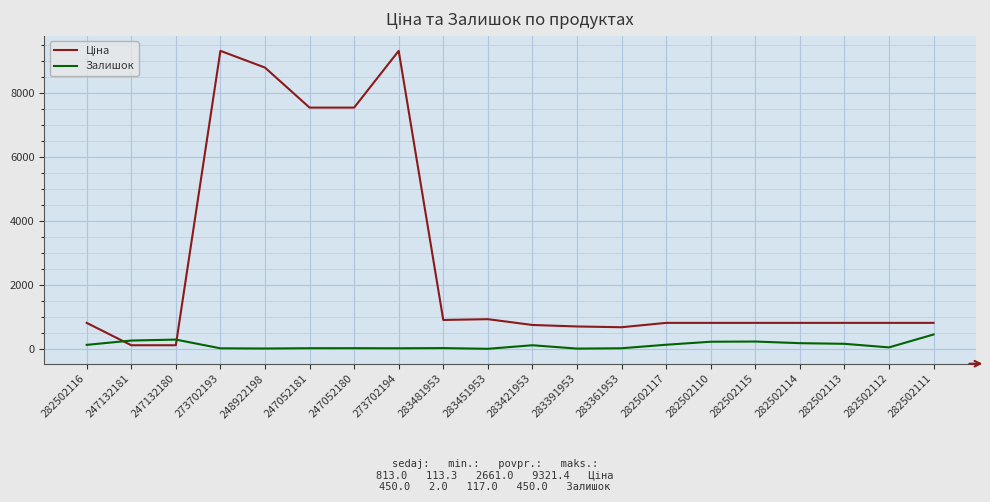

Is it true that Залишок equals 11.0 at 248922198?

True